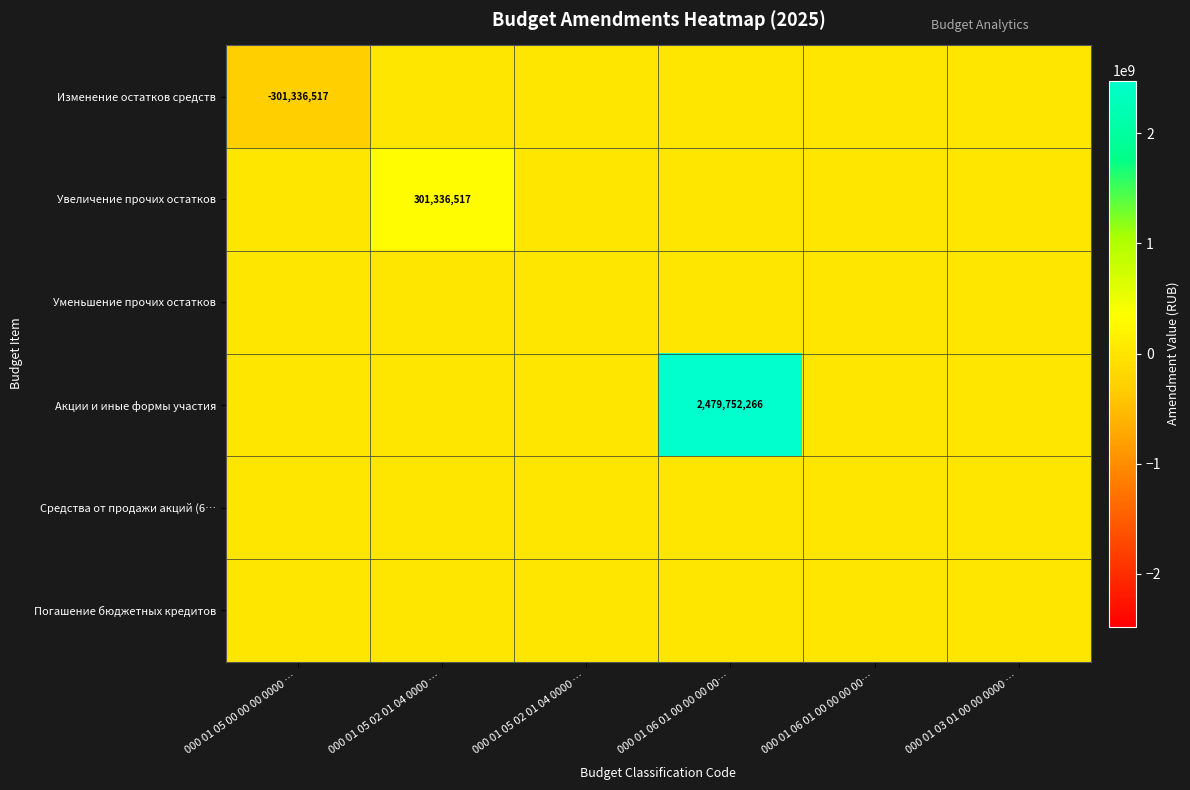

The Акции и иные формы участия series shows 0 at 000 01 05 02 01 04 0000 …. True or false?

True